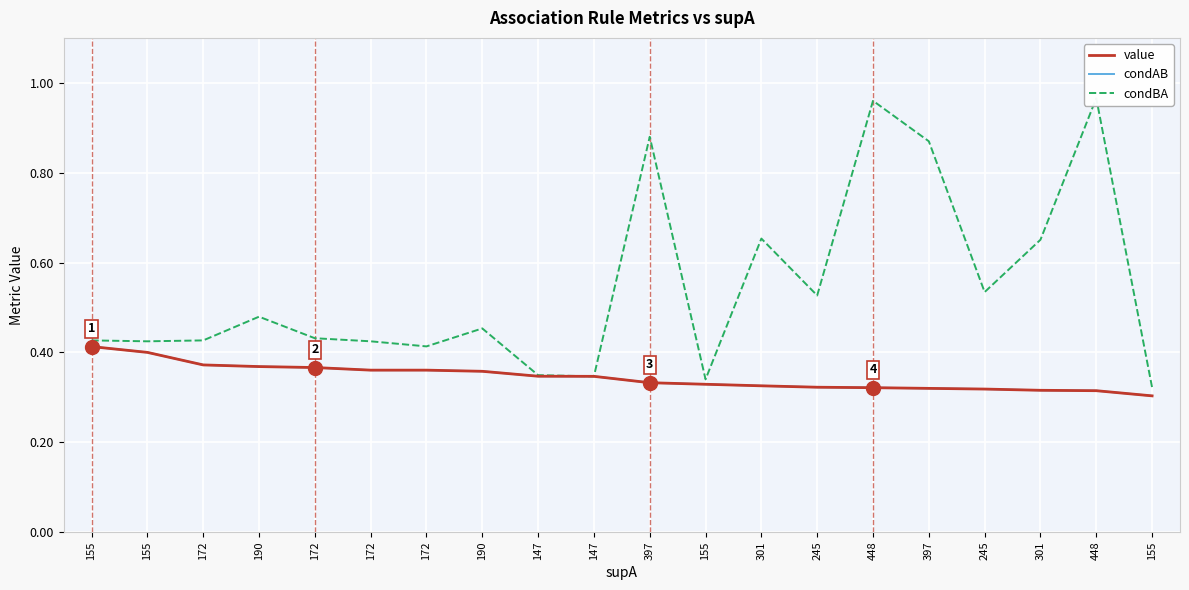

Which series has the largest total across all categories?

condBA